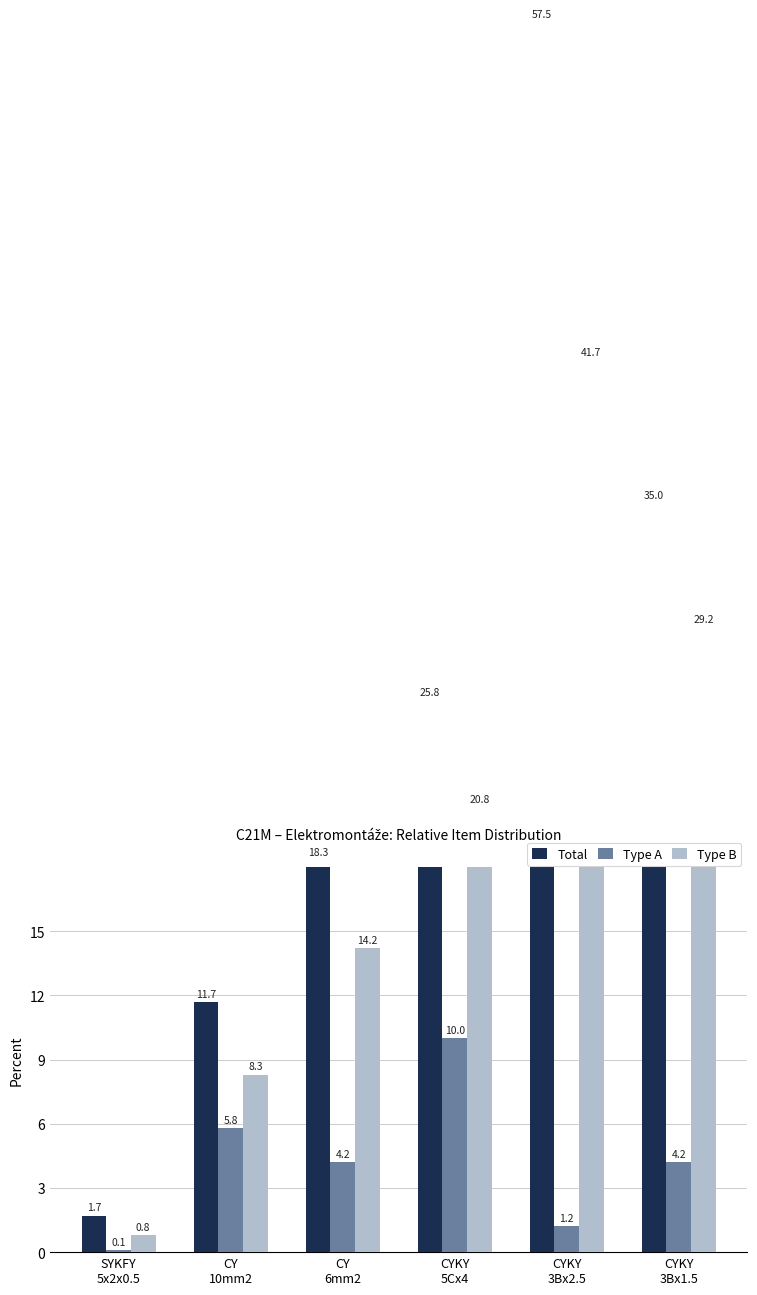

What is the value of the Type A bar at the 6th from the left?

4.2